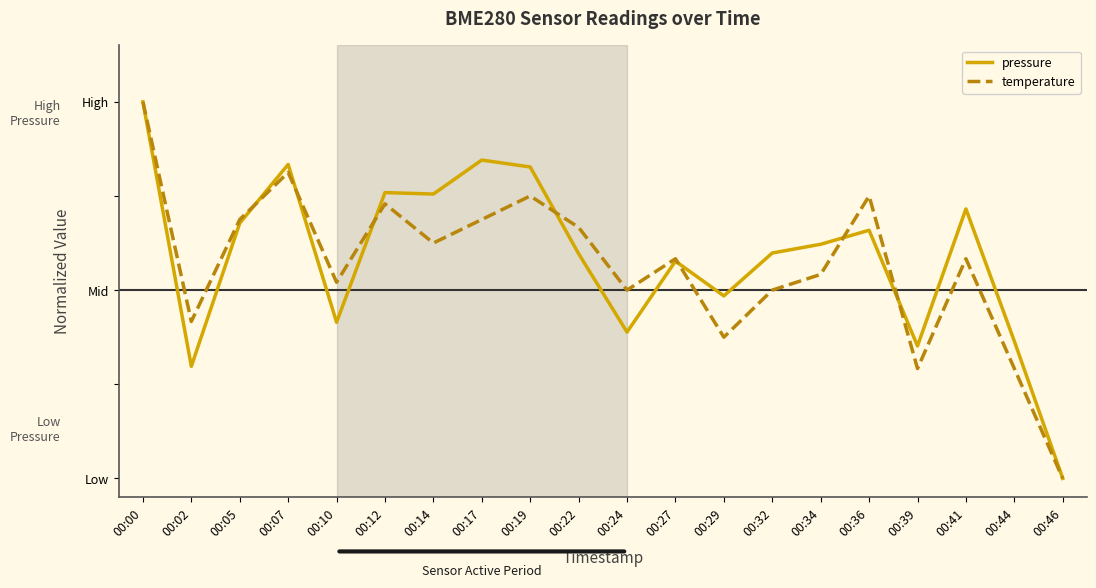

Does the chart display data point markers on the line(s)?

No